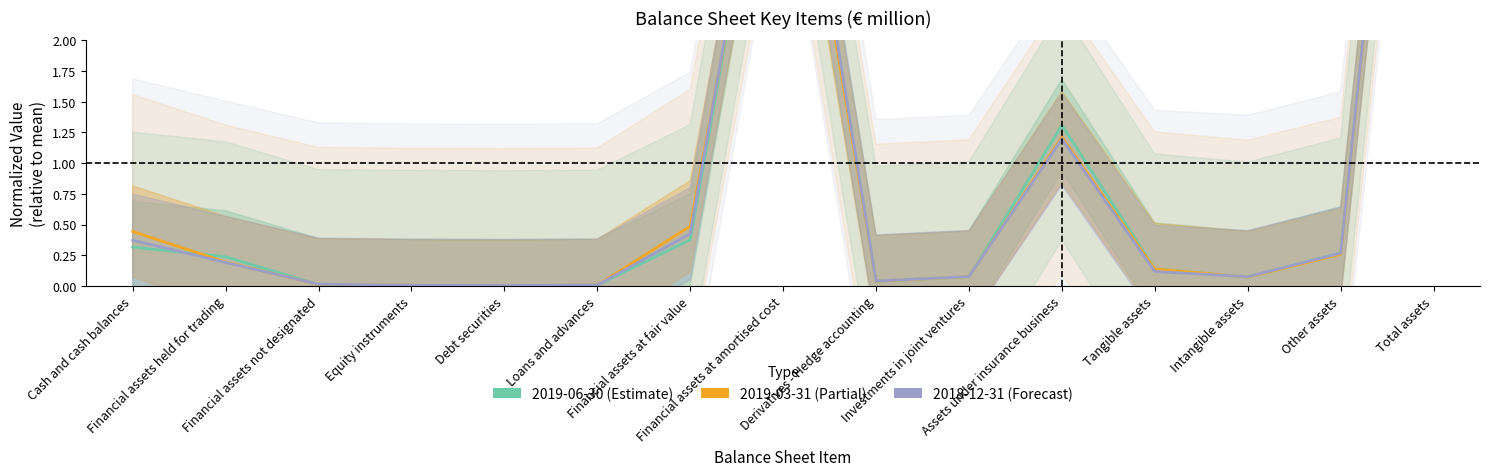

At which category is the sum across all series the highest?

Total assets